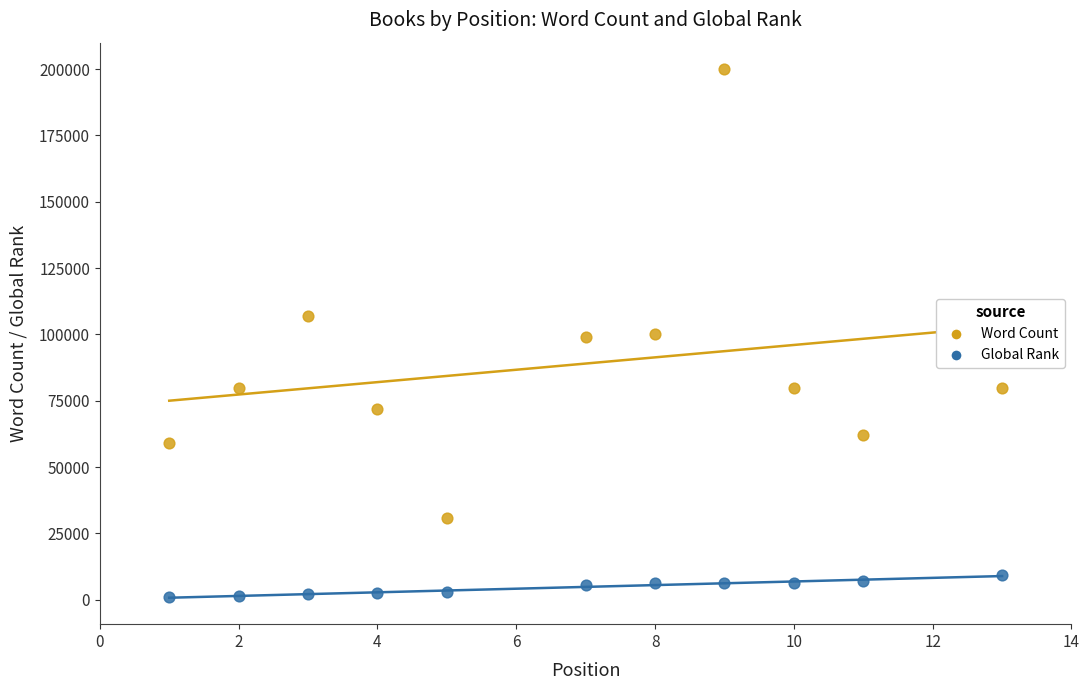

What are all the series names shown in the legend?

Word Count, Global Rank